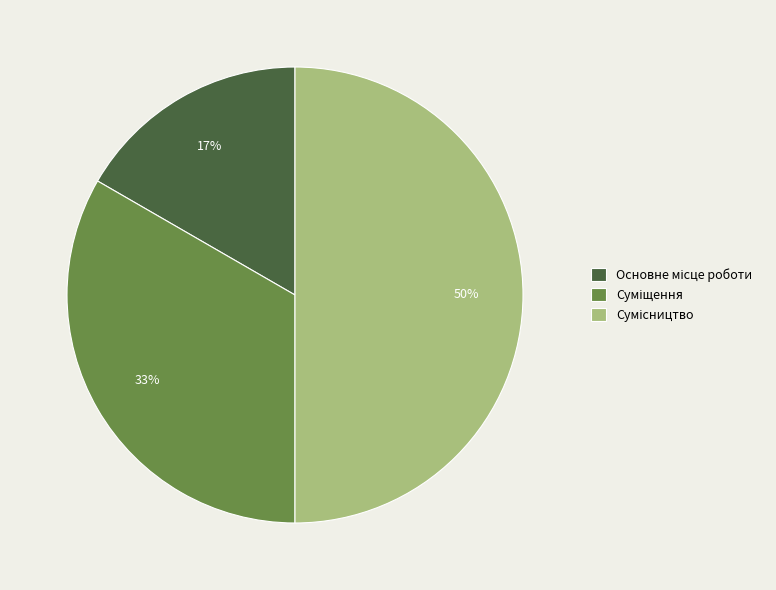

To the nearest percent, what is the difference between the largest and smallest slice percentages?

33%